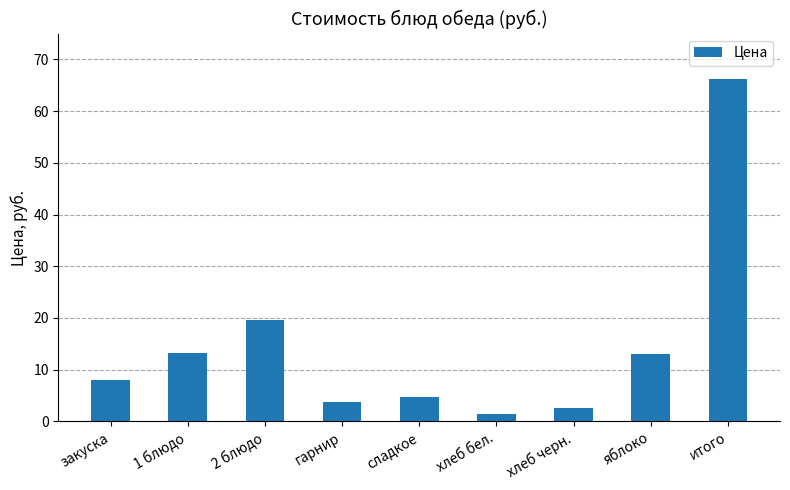

What value does the data have at гарнир?

3.8